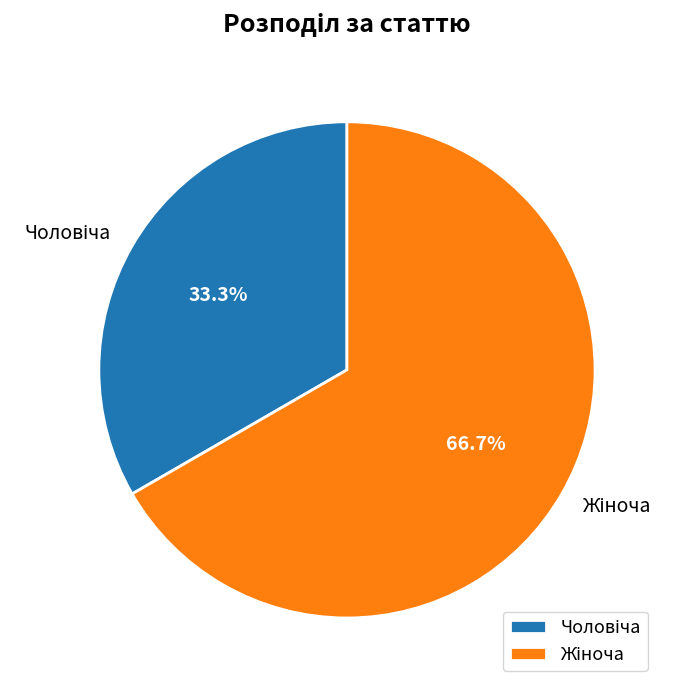

Count the number of slices in the pie.

2